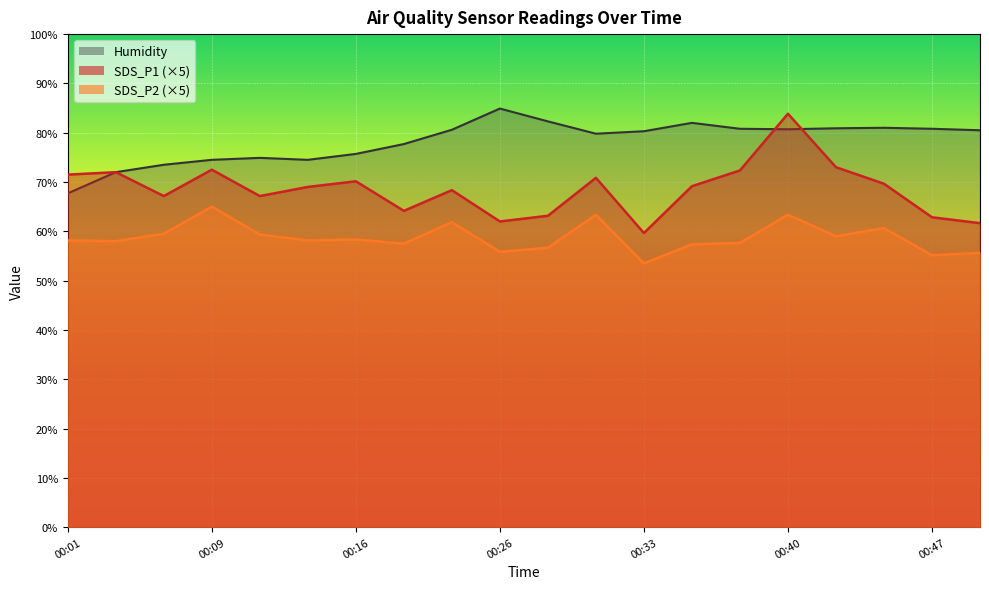

Between 00:13 and 00:26, which series saw the biggest shift?

Humidity